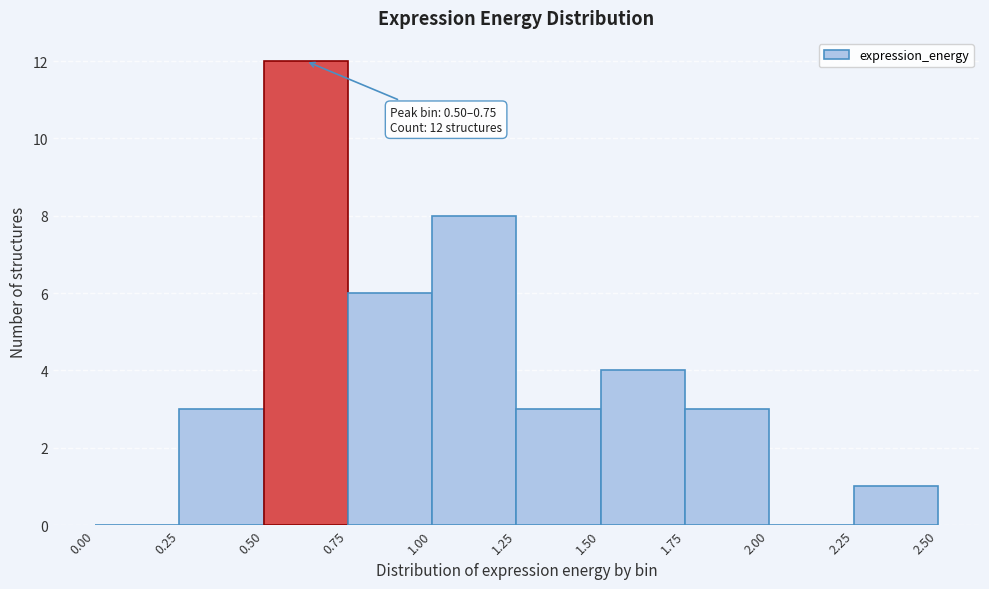

Which range on the x-axis has the tallest bar?

0.50 to 0.75